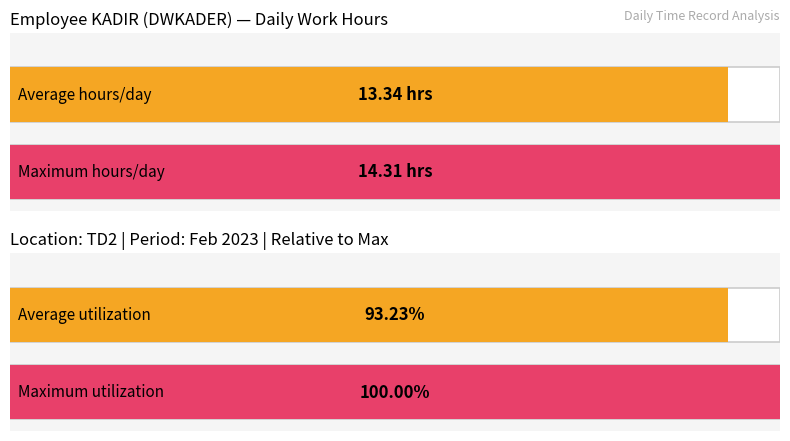

Does the chart contain stacked bars?

No